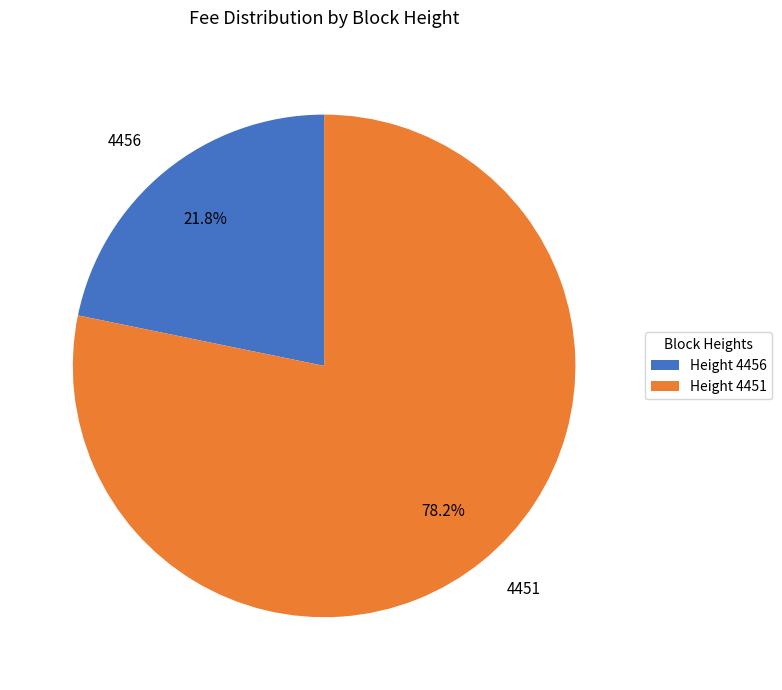

Which category has the biggest portion of the pie?

4451